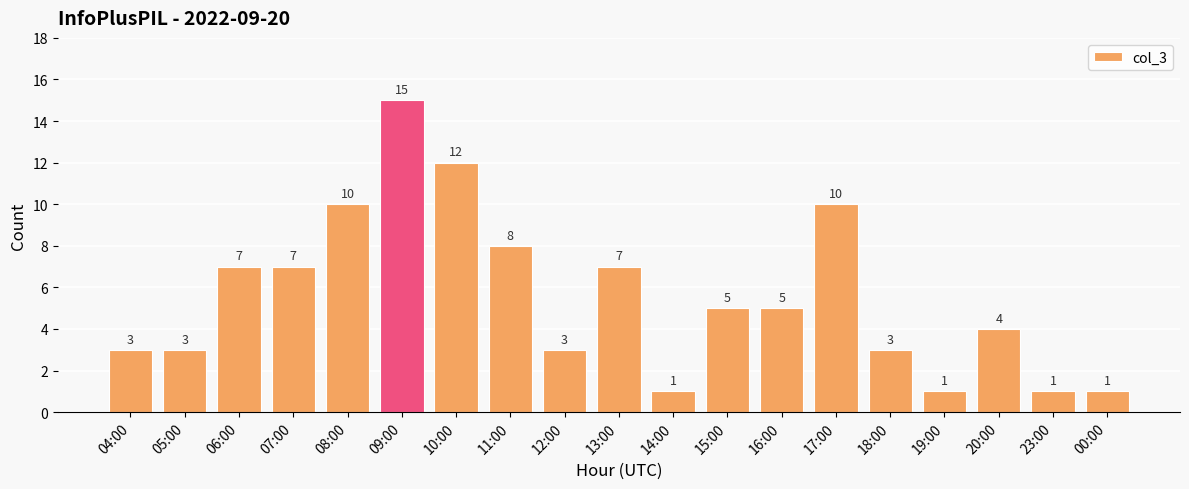

The chart shows a value of 1 at 23:00. True or false?

True